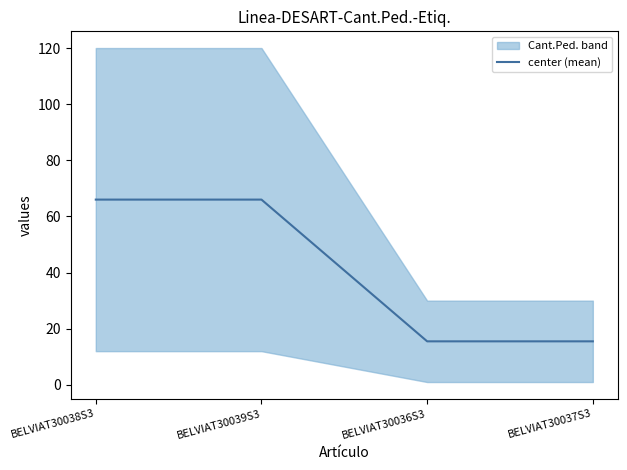

True or false: the data shows 66.0 at BELVIAT30038S3.

True